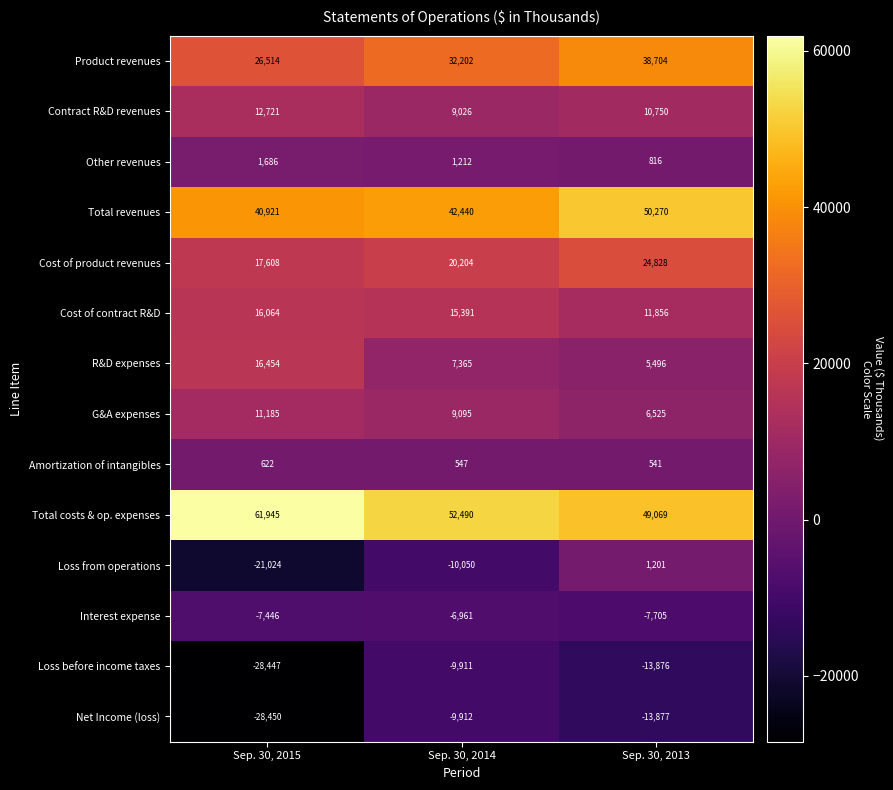

Which series has the largest total across all categories?

Total costs & op. expenses